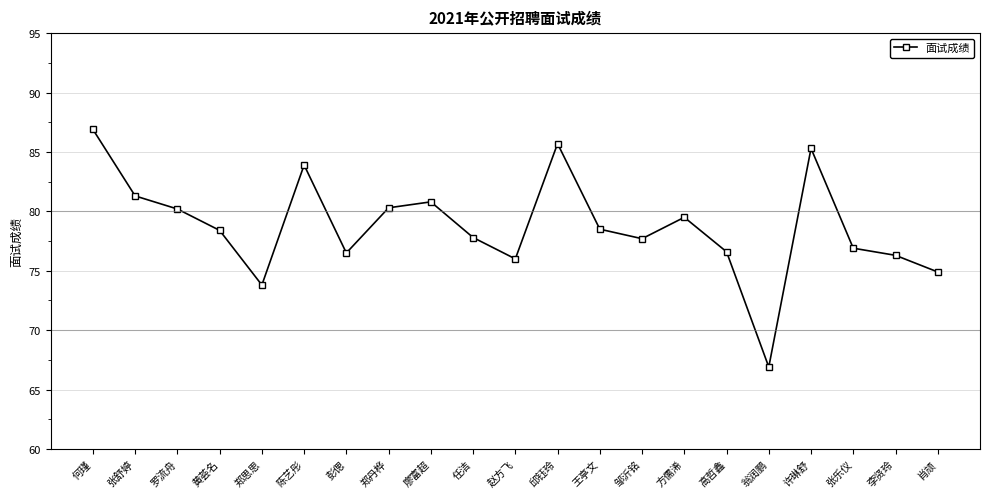

What is the label of the 12th point from the right?

任洁